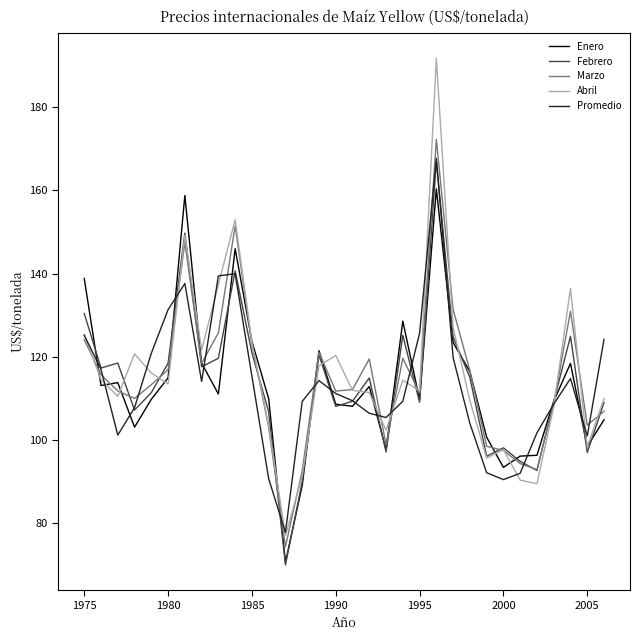

After their last crossing, which series has the higher values: Marzo or Abril?

Abril